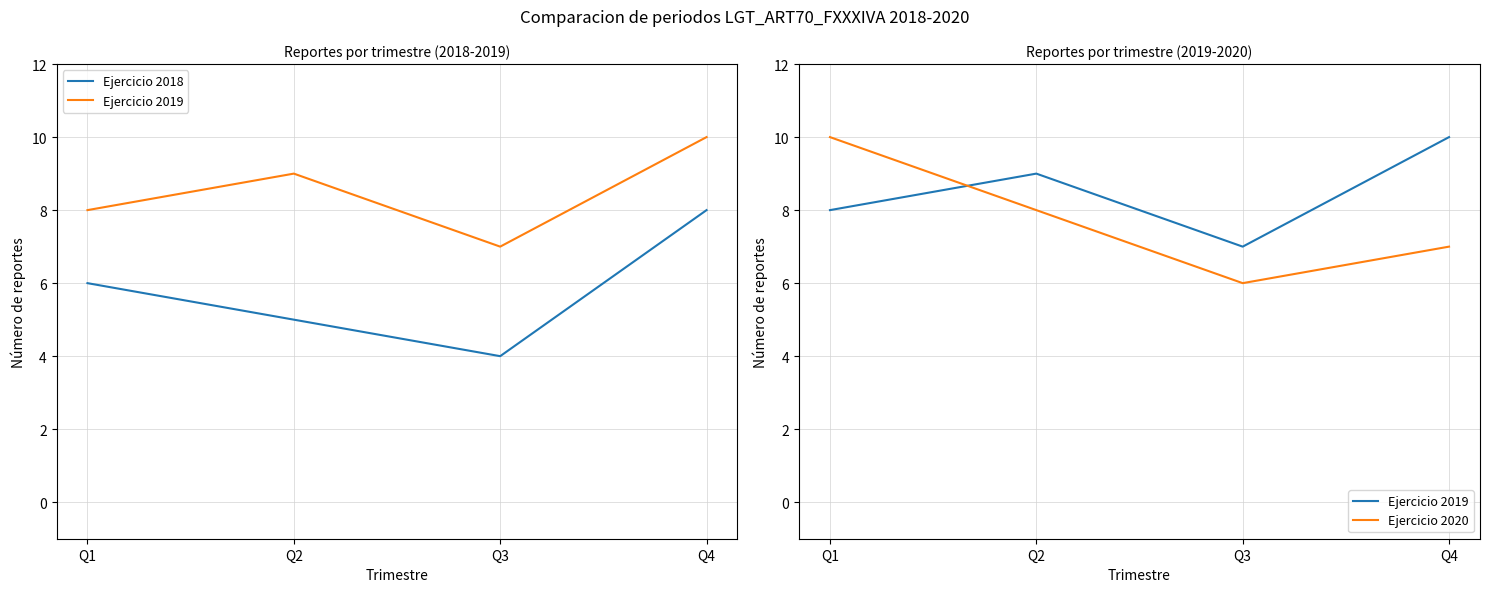

Where is the first local minimum for Ejercicio 2020?

Q3